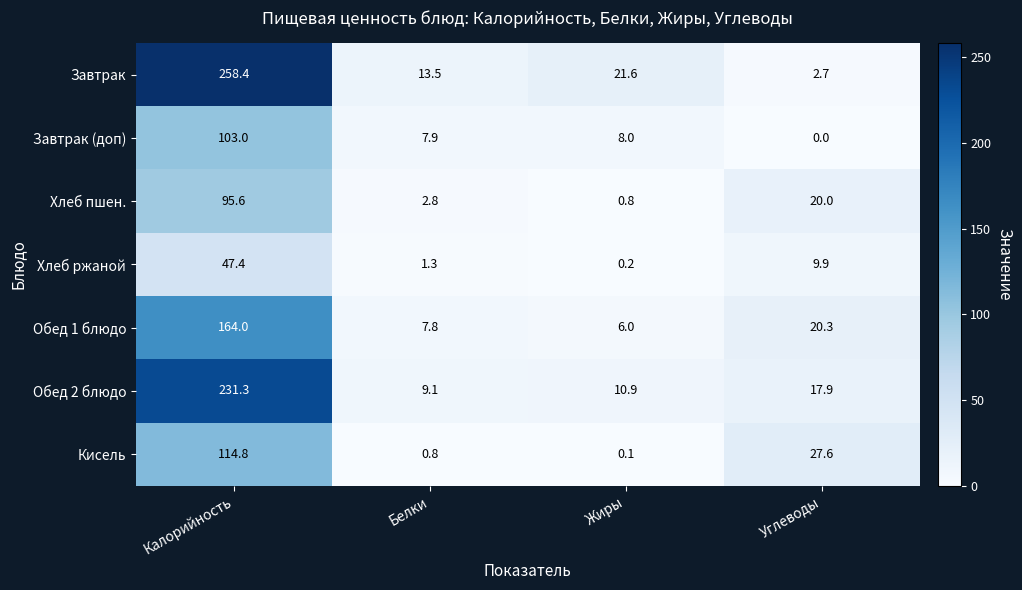

What is the average value of the Хлеб ржаной series?

14.7